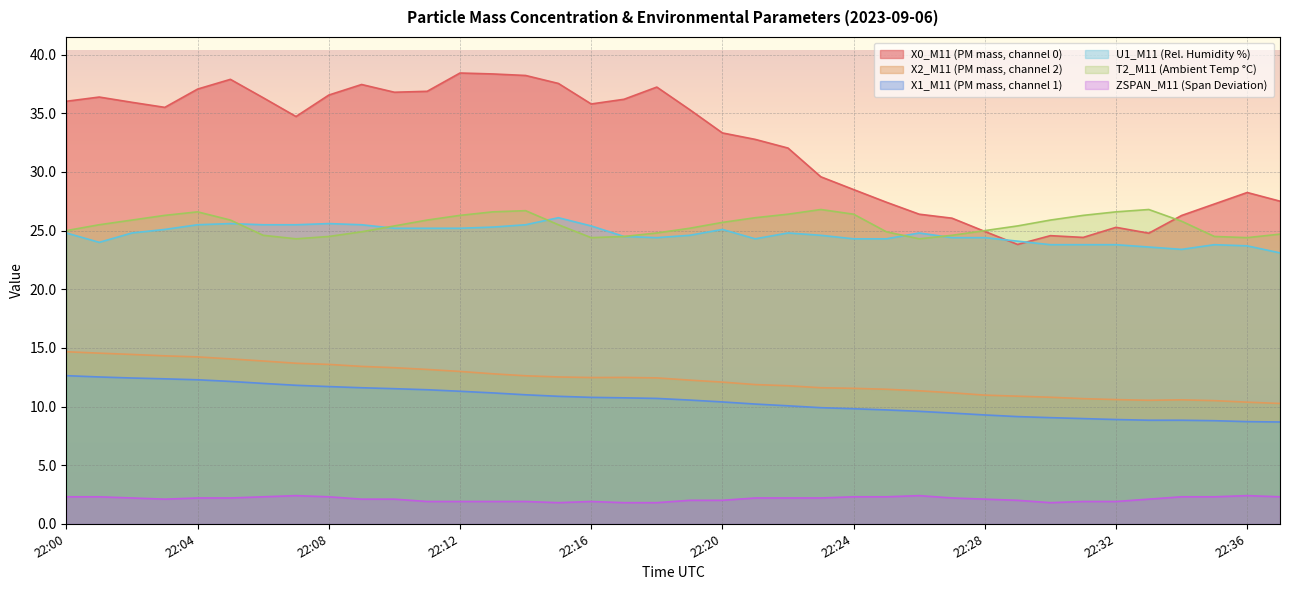

True or false: T2_M11 (Ambient Temp °C) has a value of 44.9 at 22:28.

False